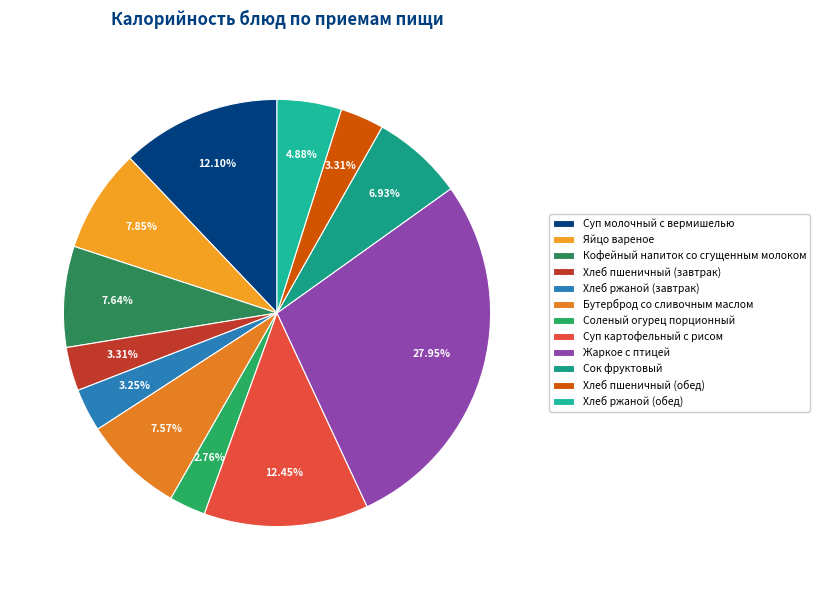

How many slices are in this pie chart?

12